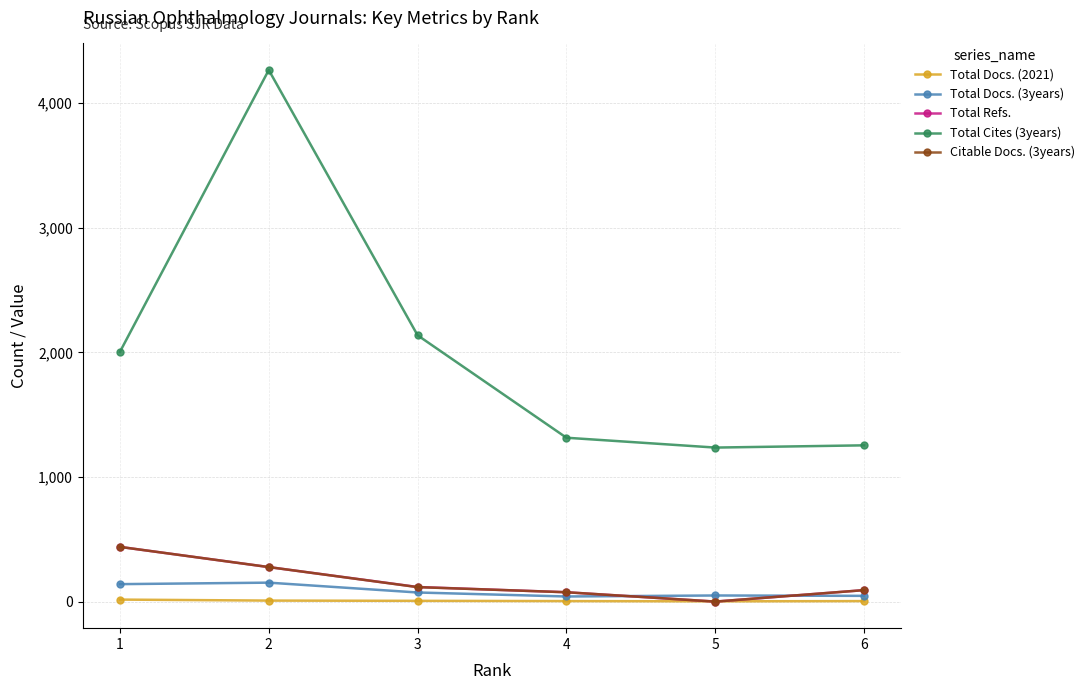

What is the value of the Total Docs. (3years) point at the 6th from the left?

46